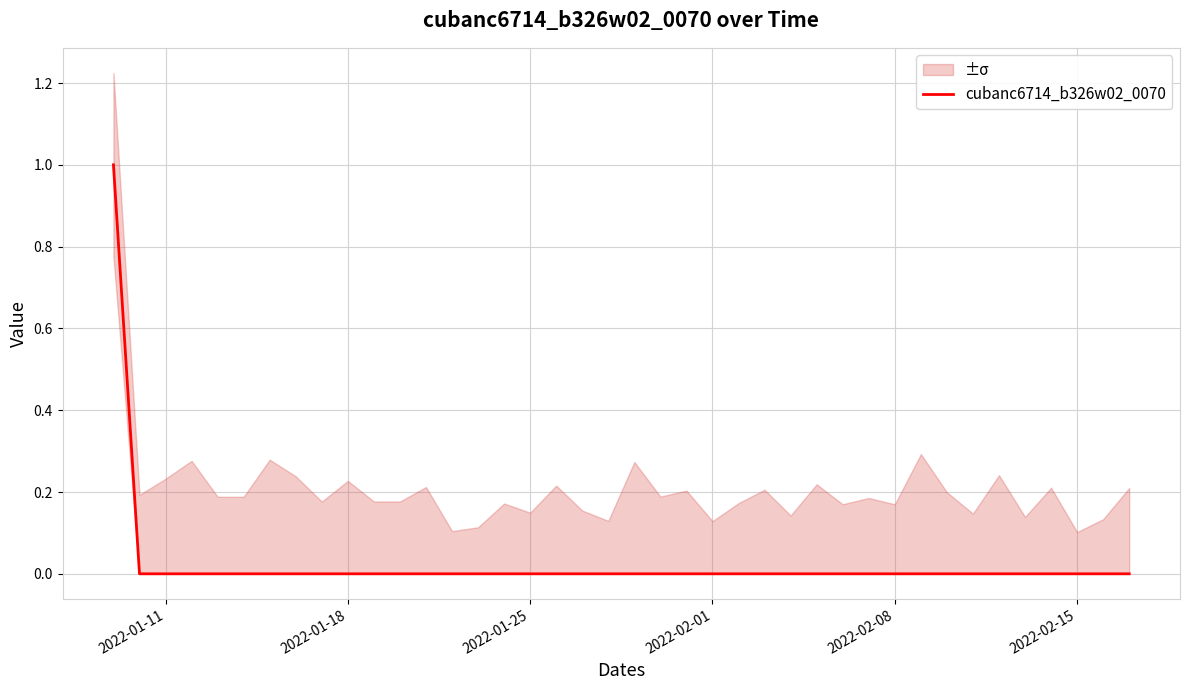

What is the difference between the maximum and second lowest values?

1